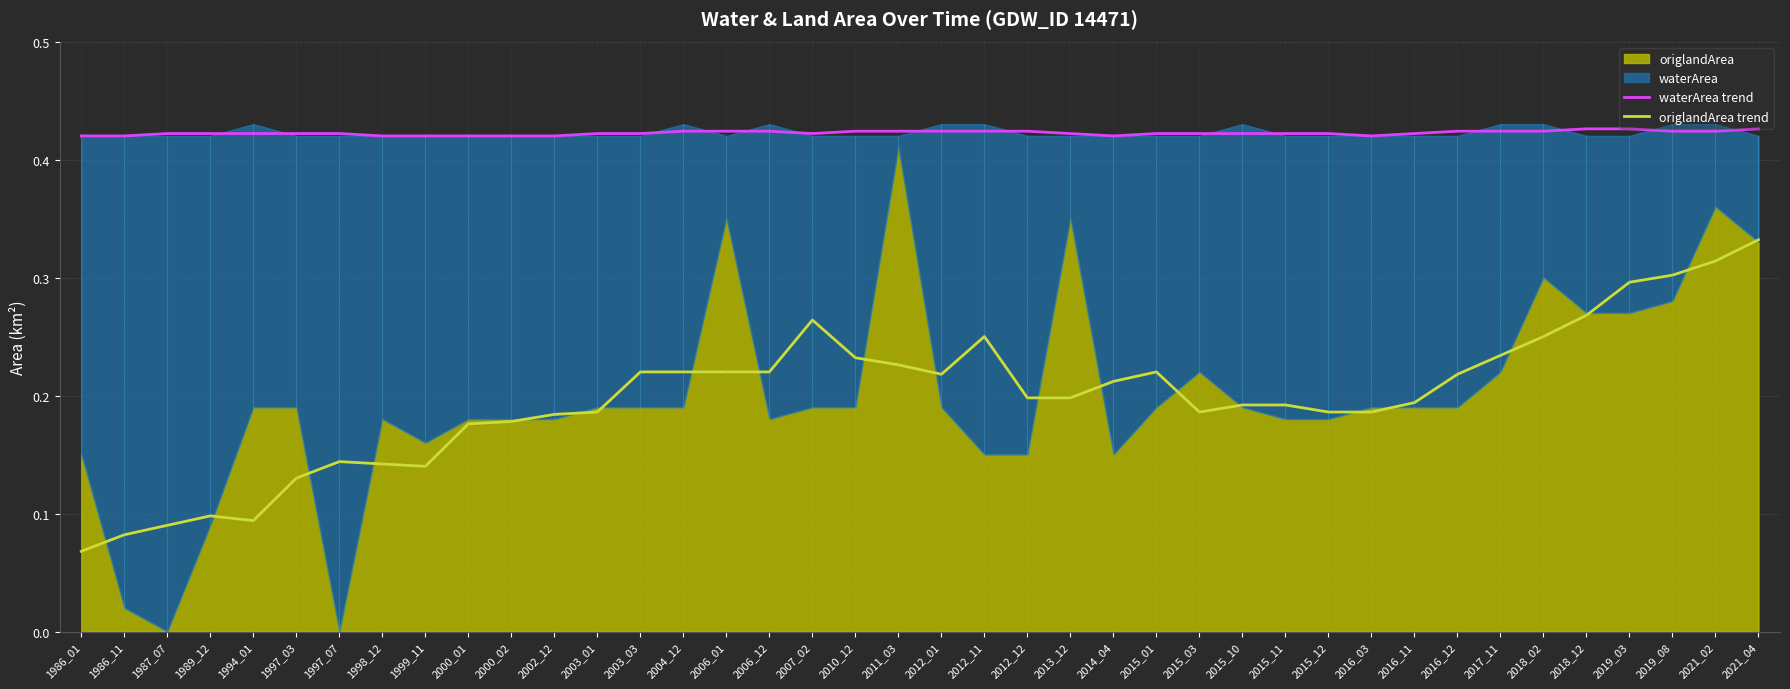

Reading left to right, extract all data points from this chart.

waterArea trend: 0.4	0.4	0.4	0.4	0.4	0.4	0.4	0.4	0.4	0.4	0.4	0.4	0.4	0.4	0.4	0.4	0.4	0.4	0.4	0.4	0.4	0.4	0.4	0.4	0.4	0.4	0.4	0.4	0.4	0.4	0.4	0.4	0.4	0.4	0.4	0.4	0.4	0.4	0.4	0.4
origlandArea trend: 0.1	0.1	0.1	0.1	0.1	0.1	0.1	0.1	0.1	0.2	0.2	0.2	0.2	0.2	0.2	0.2	0.2	0.3	0.2	0.2	0.2	0.2	0.2	0.2	0.2	0.2	0.2	0.2	0.2	0.2	0.2	0.2	0.2	0.2	0.2	0.3	0.3	0.3	0.3	0.3